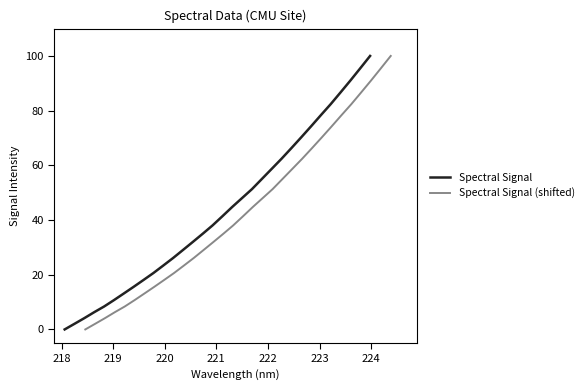

Which series has the widest spread of values?

Spectral Signal